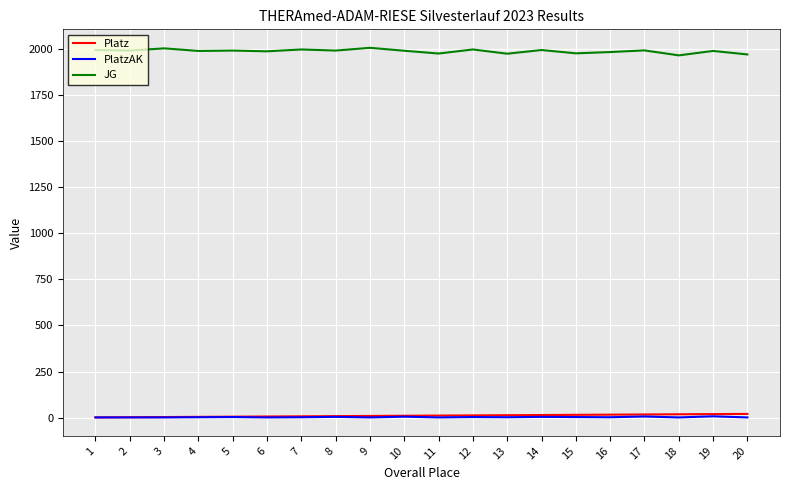

Count the number of data series in this chart.

3